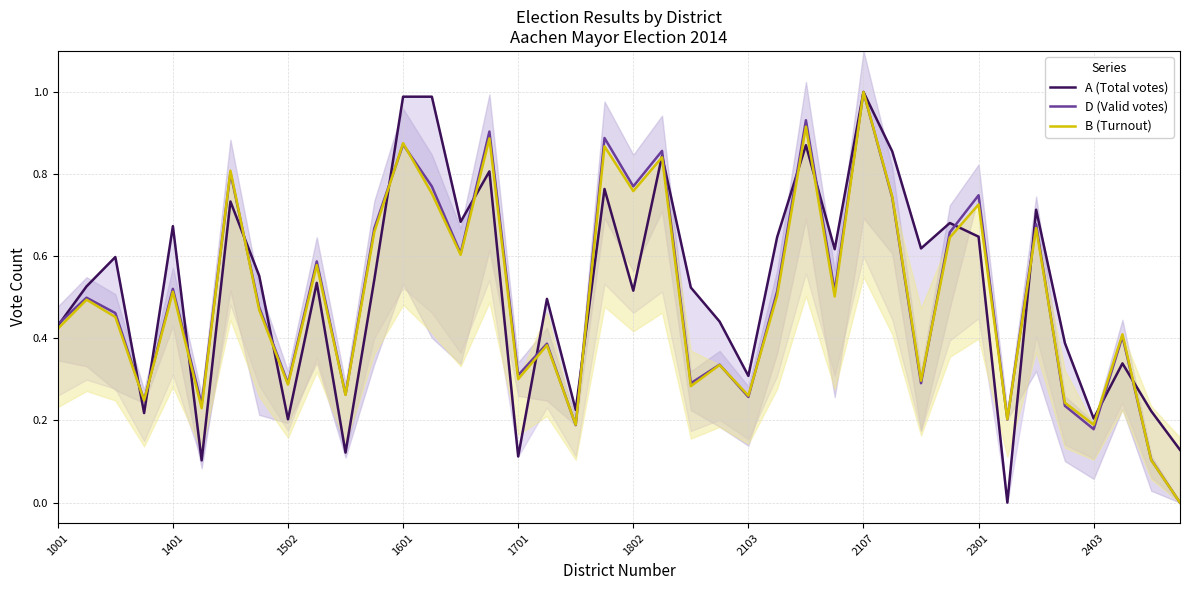

At which label does D (Valid votes) reach its peak?

2107